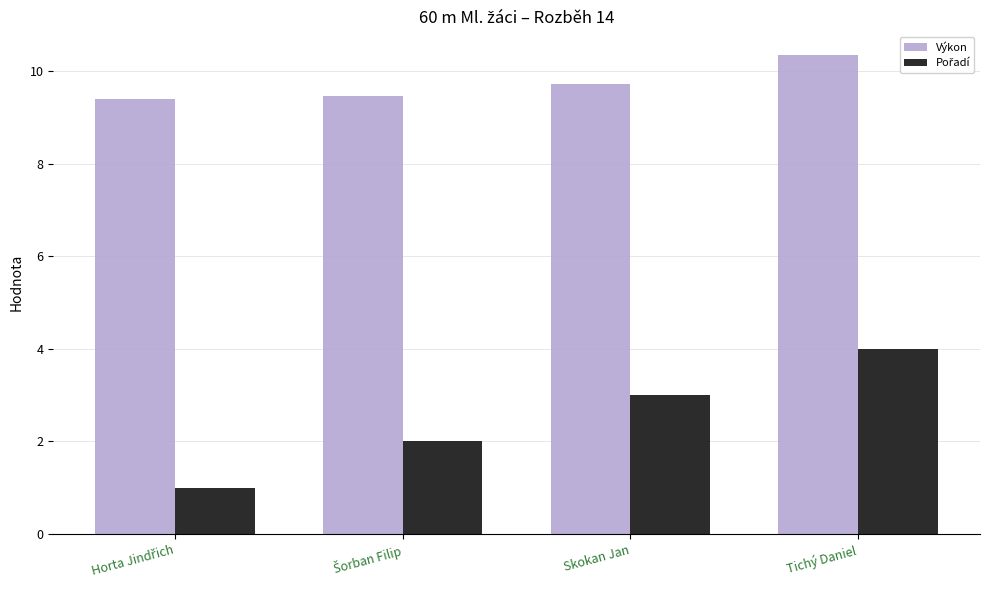

What is the greatest value displayed?

10.3